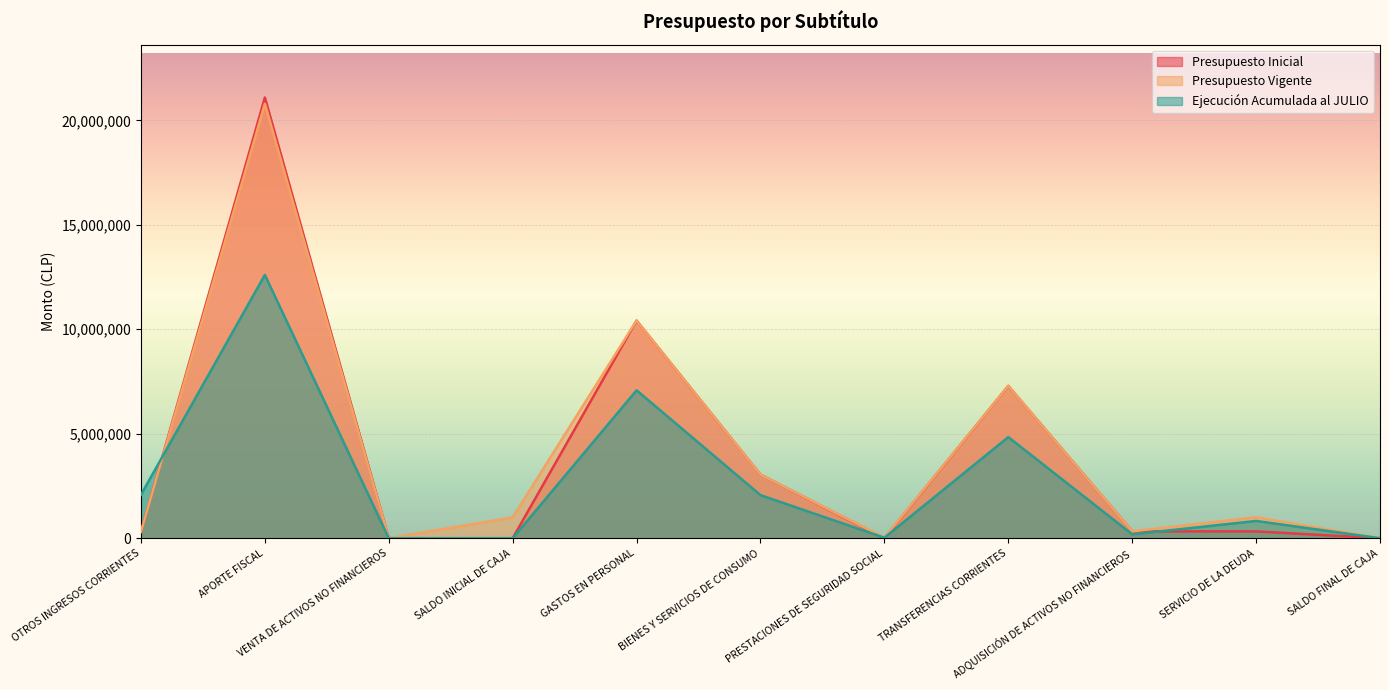

The value of Presupuesto Inicial at ADQUISICIÓN DE ACTIVOS NO FINANCIEROS is 485146. True or false?

False